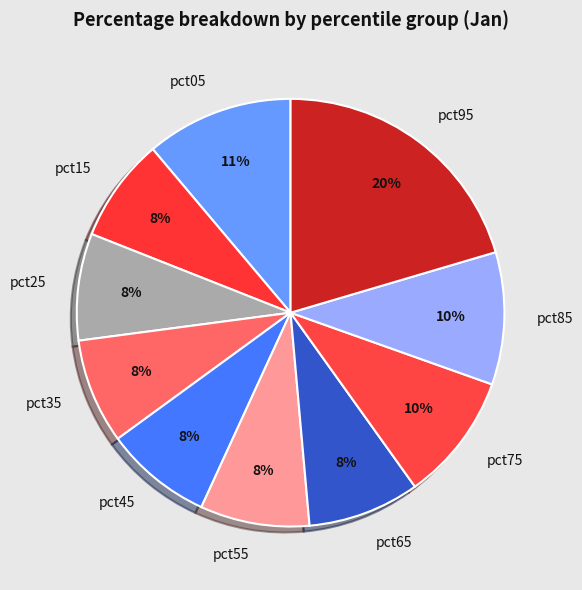

Between pct85 and pct65, which is larger?

pct85